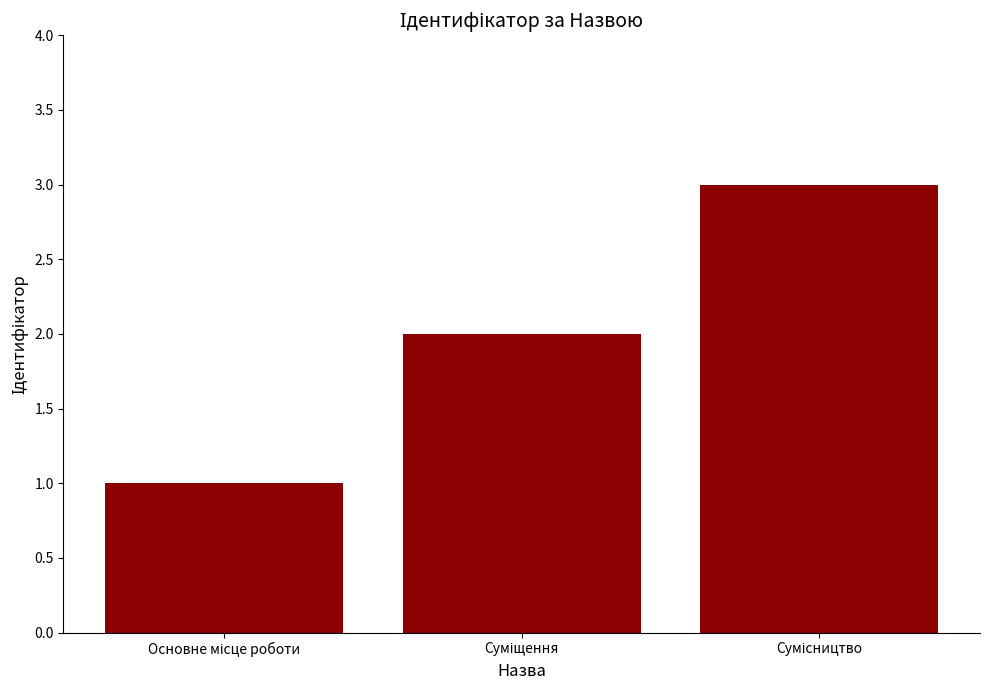

What is the sum of all values?

6